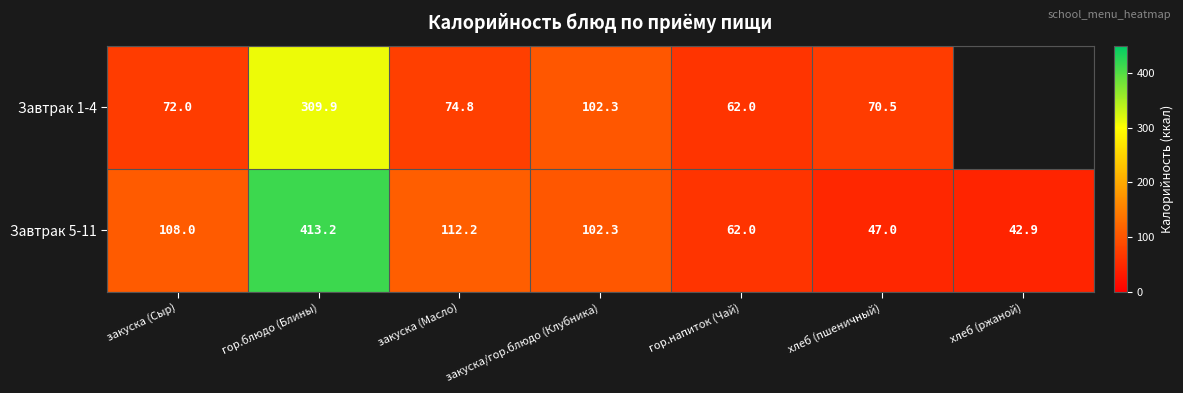

True or false: Завтрак 5-11 has a value of 42.9 at хлеб (ржаной).

True